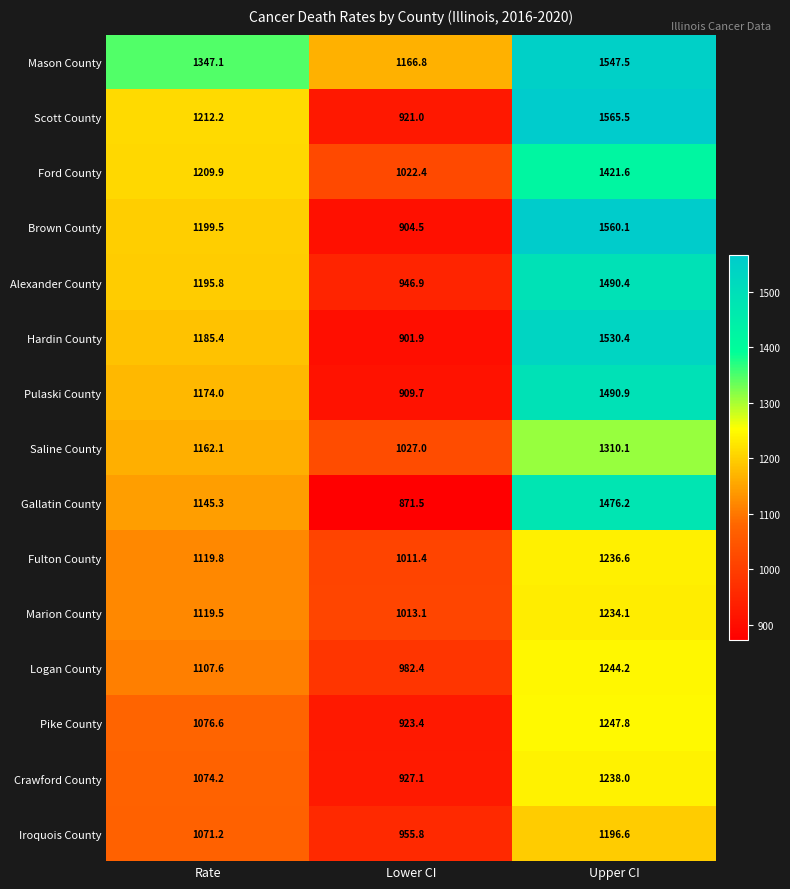

What is the sum of the Crawford County values at Upper CI and Rate?

2312.2